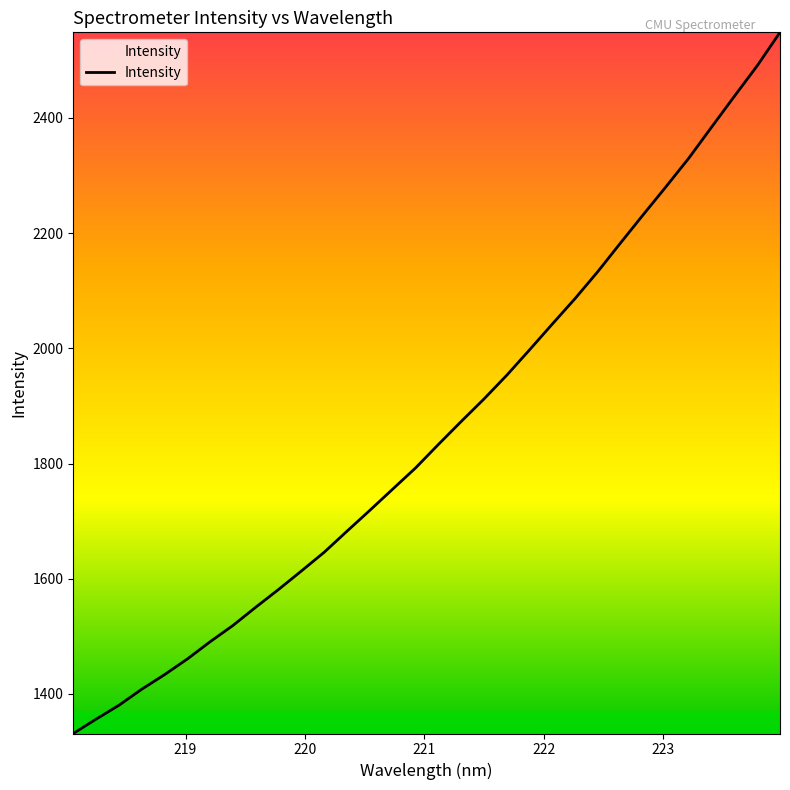

What is the greatest value displayed?

2548.6